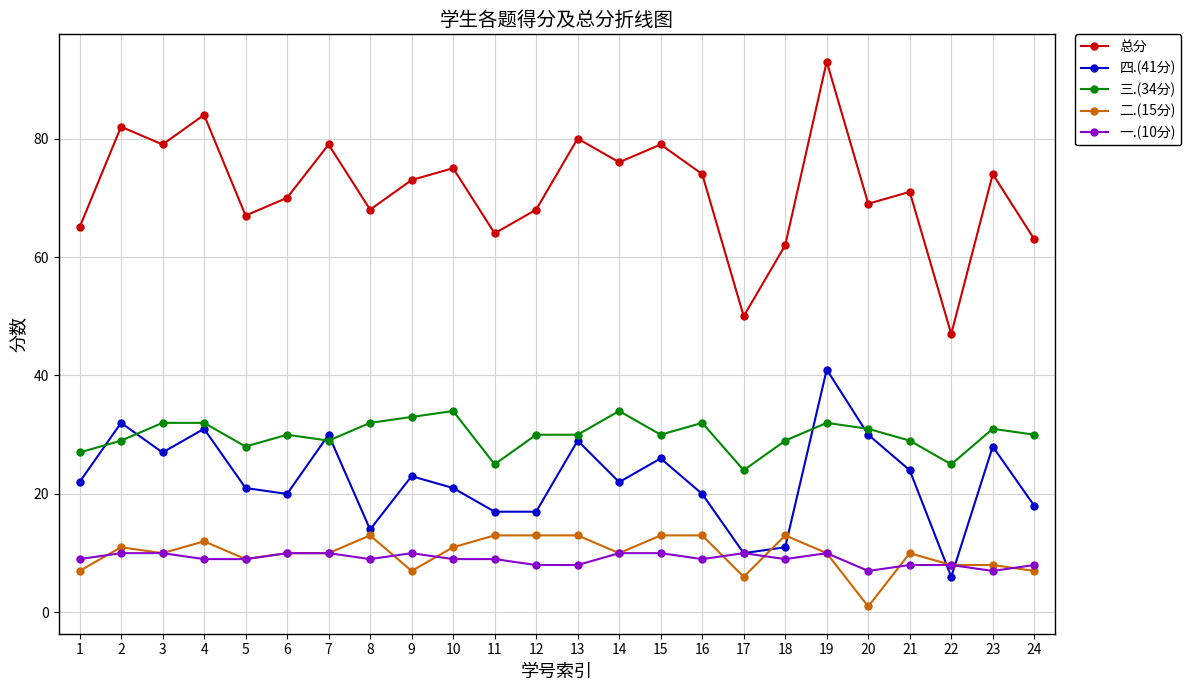

True or false: 总分 and 一.(10分) cross at least once.

False